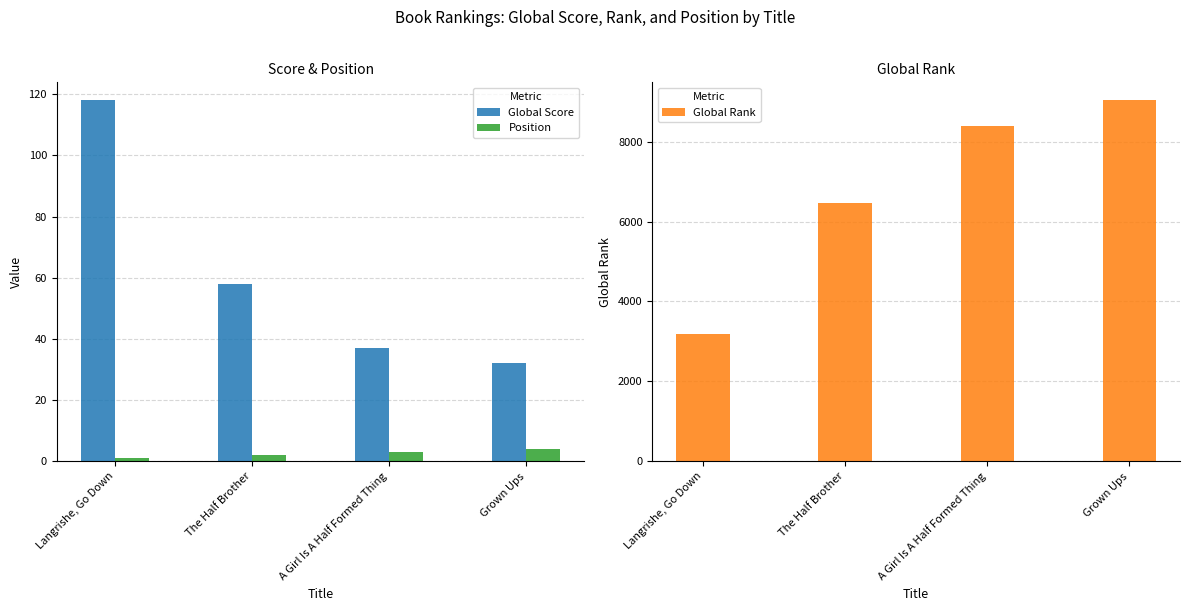

What is the minimum value shown in the chart?

1